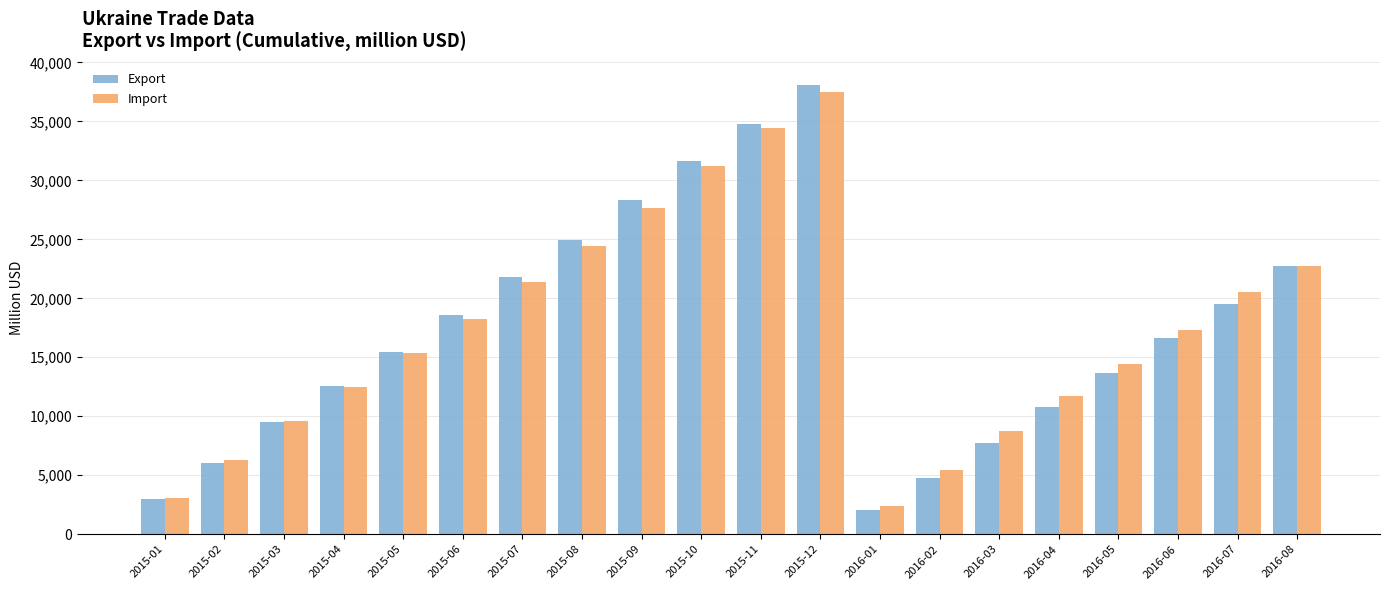

What is the label of the 5th bar from the left?

2015-05